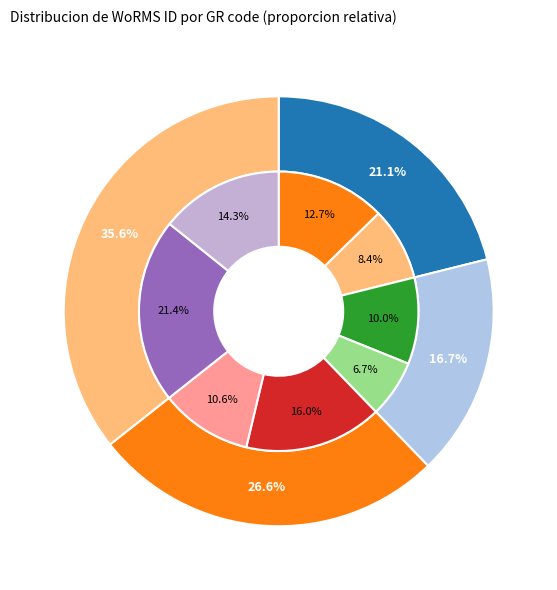

To the nearest percent, what percentage of the pie is RCC10637?

27%